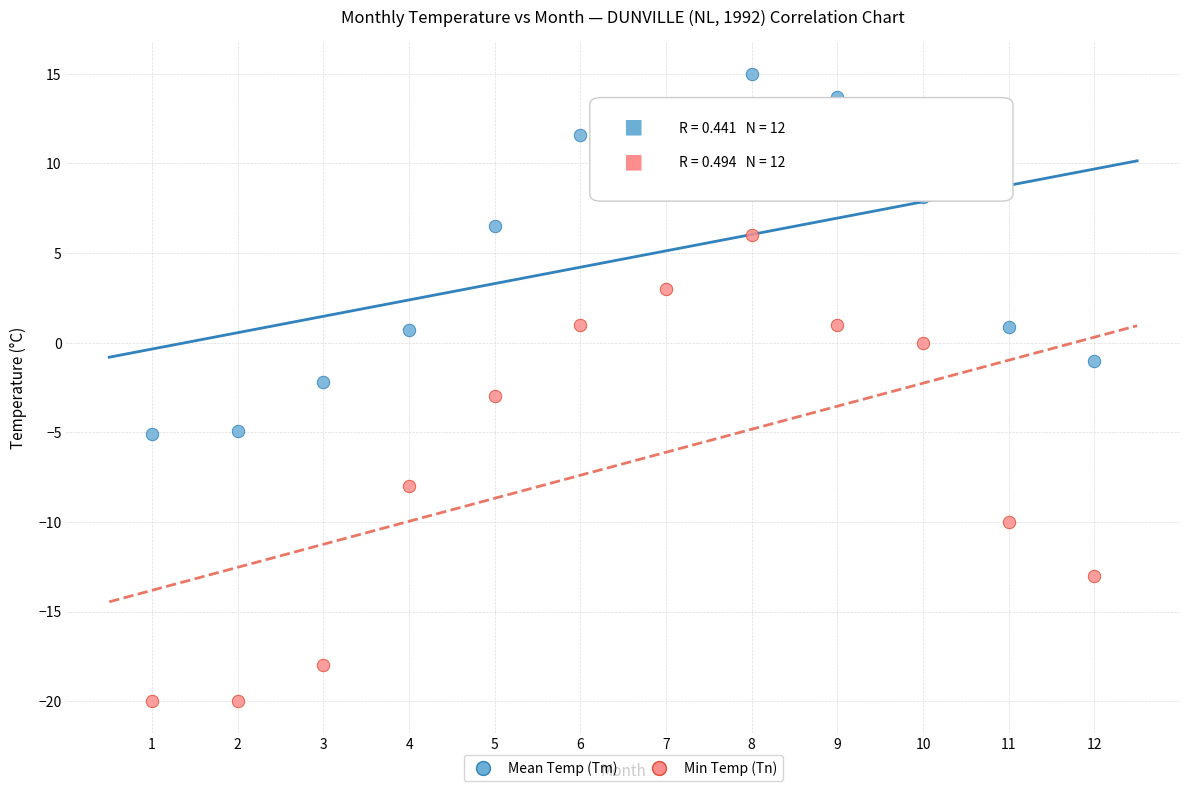

What are all the series names shown in the legend?

Mean Temp (Tm), Min Temp (Tn)